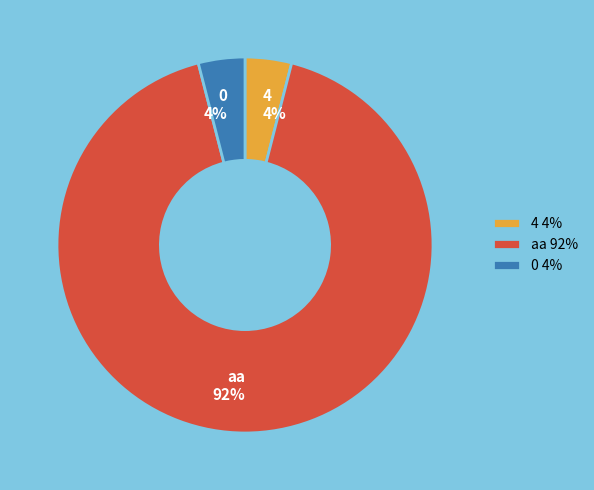

Does any single category account for the majority?

Yes